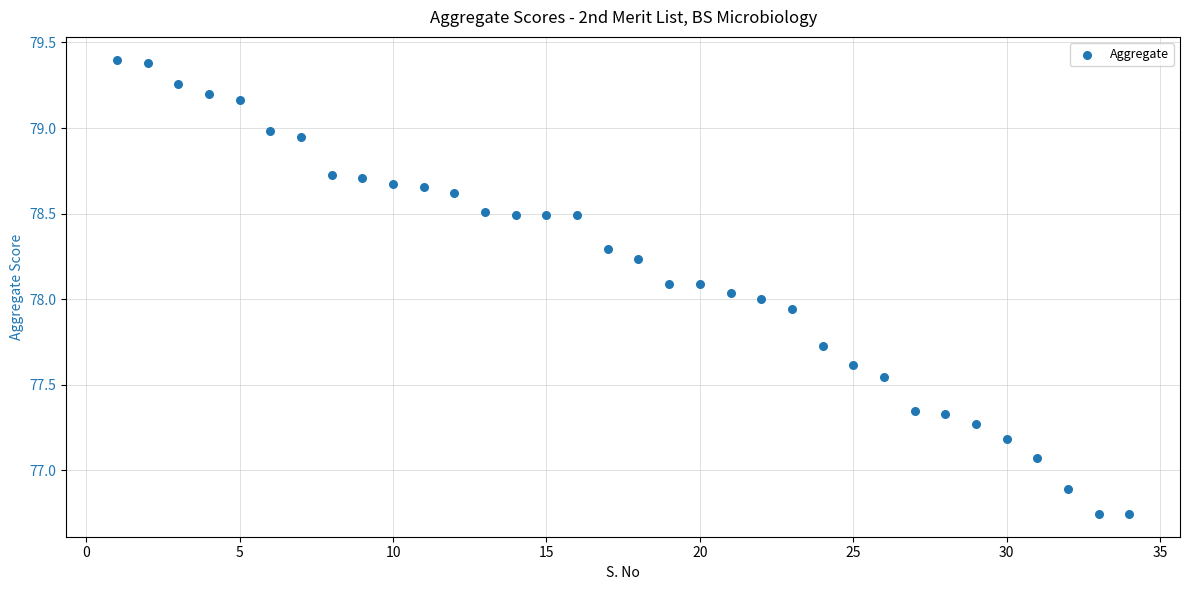

What is the range of X values (max minus min)?

33.0